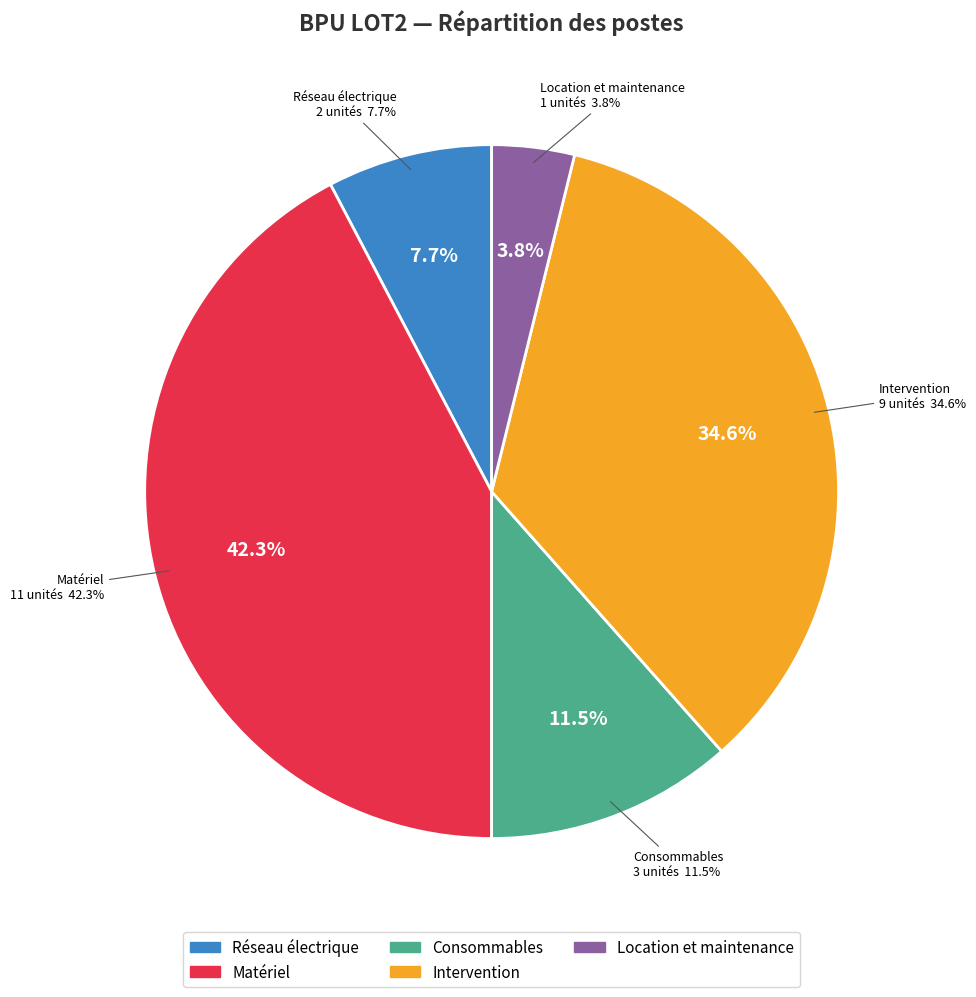

To the nearest percent, what is the average slice percentage?

20%